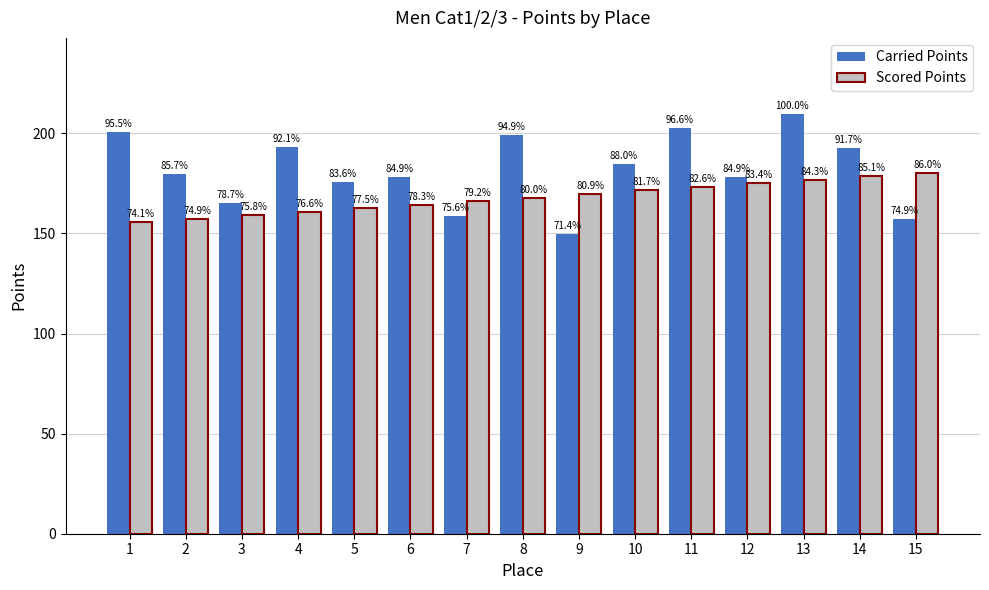

What is the sum of the Scored Points values at 10 and 13?

348.3